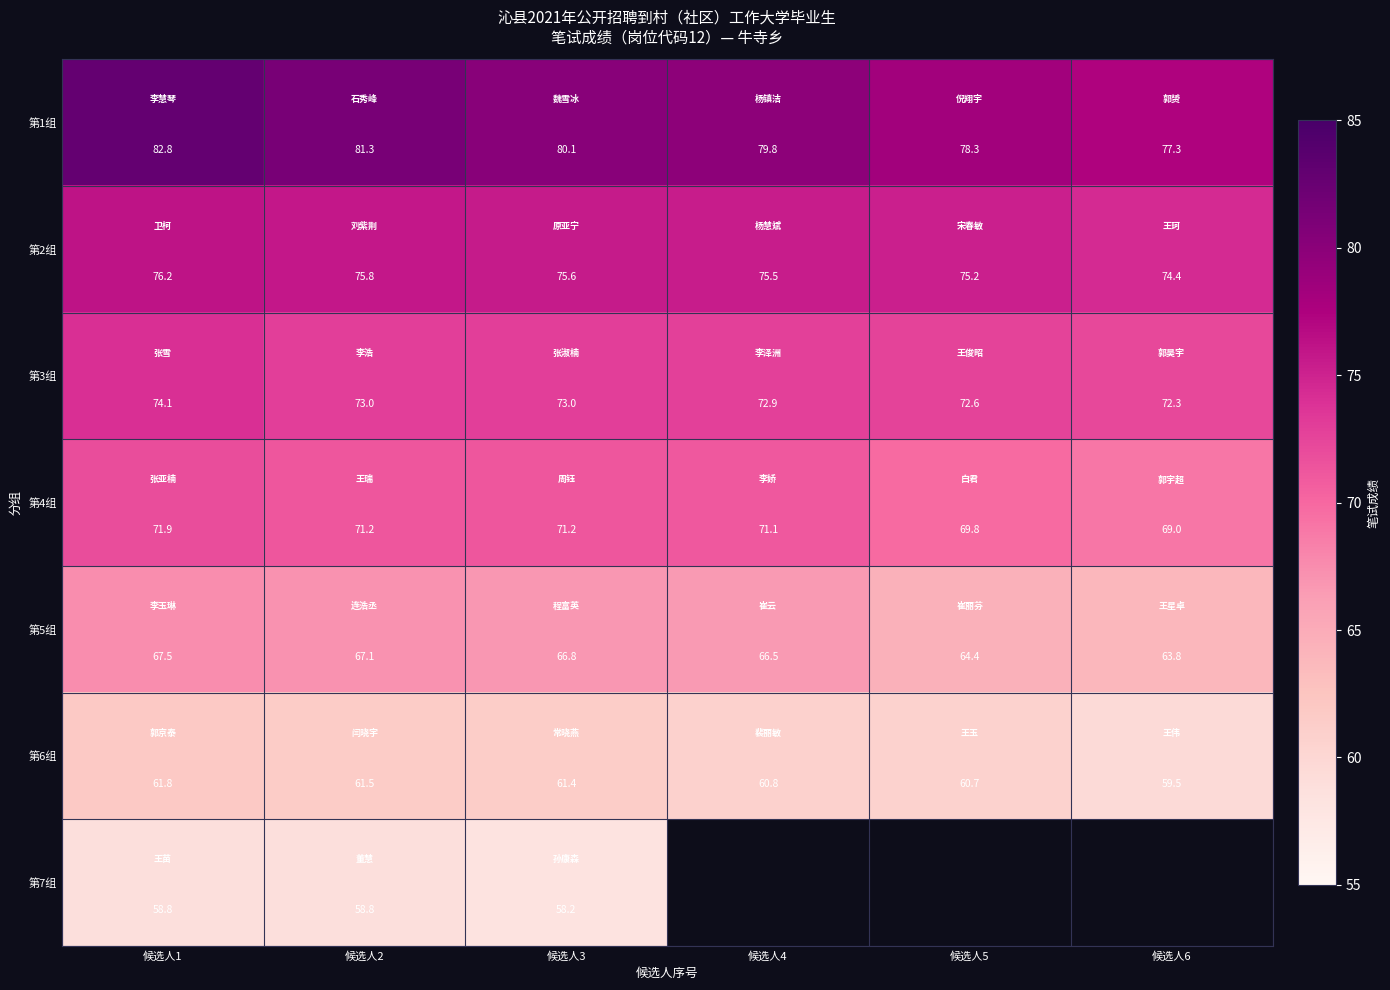

Rank the series at 候选人1 from highest to lowest value.

第1组, 第2组, 第3组, 第4组, 第5组, 第6组, 第7组